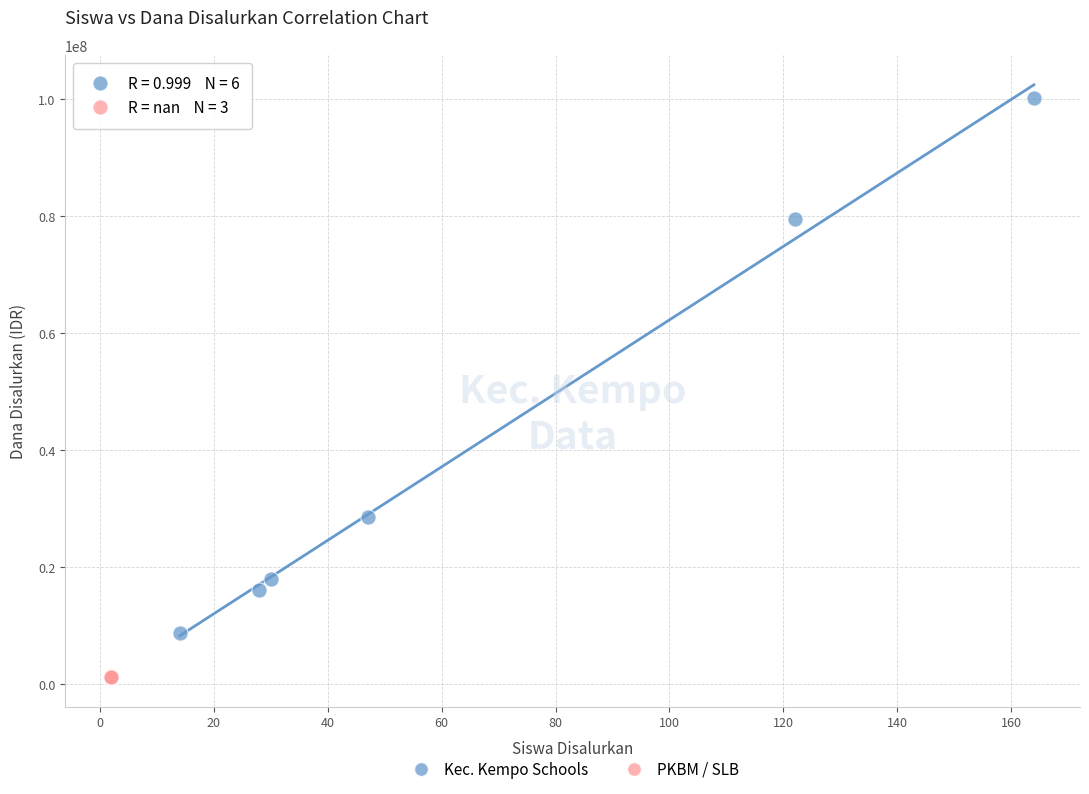

Which series contains the lowest Y value?

PKBM / SLB